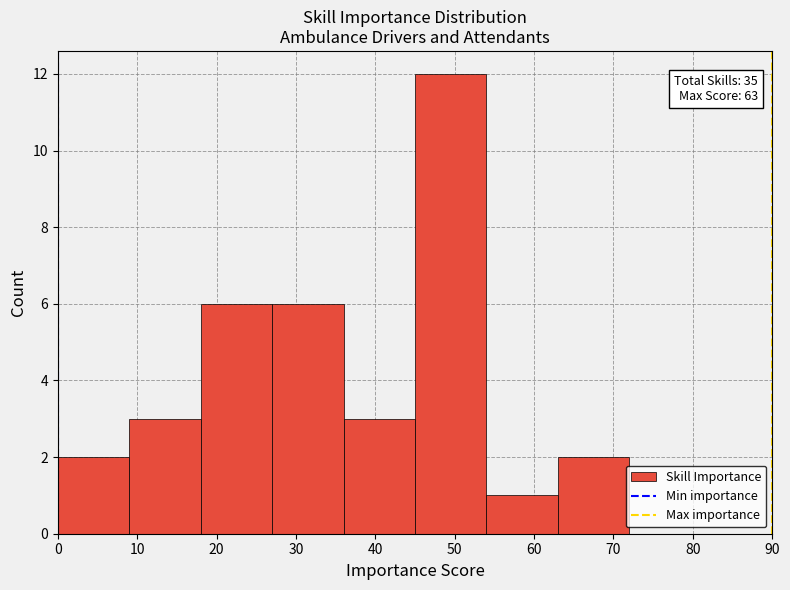

Over which range of the x-axis is the bar tallest?

45 to 54